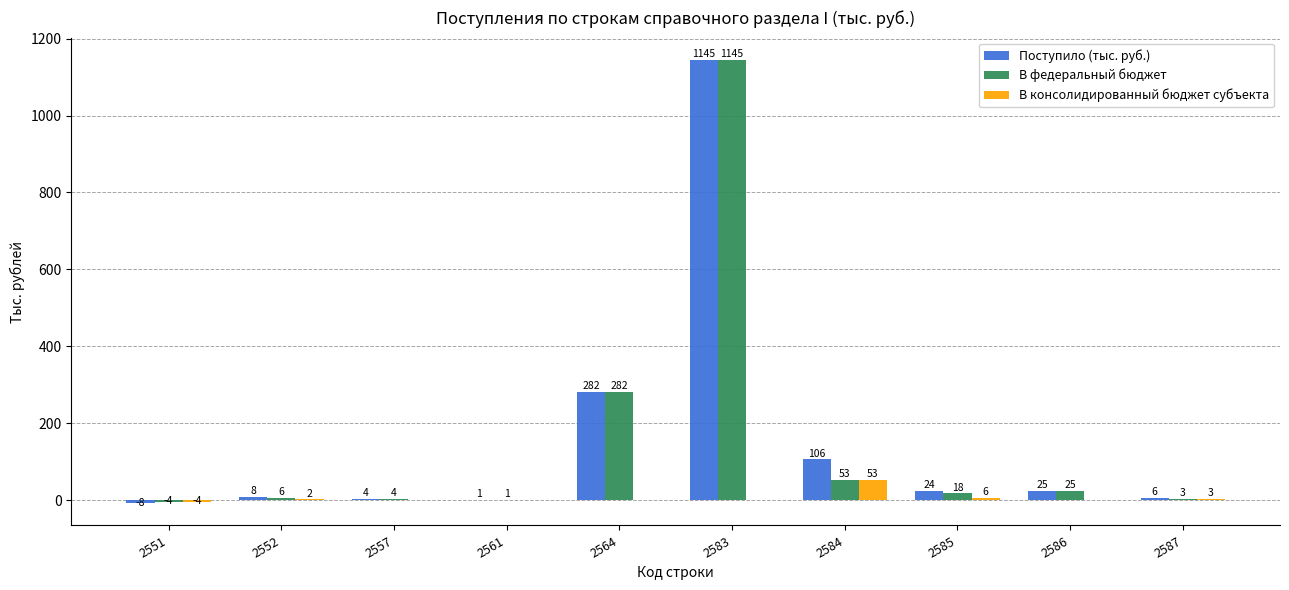

What is the average value of the В федеральный бюджет series?

153